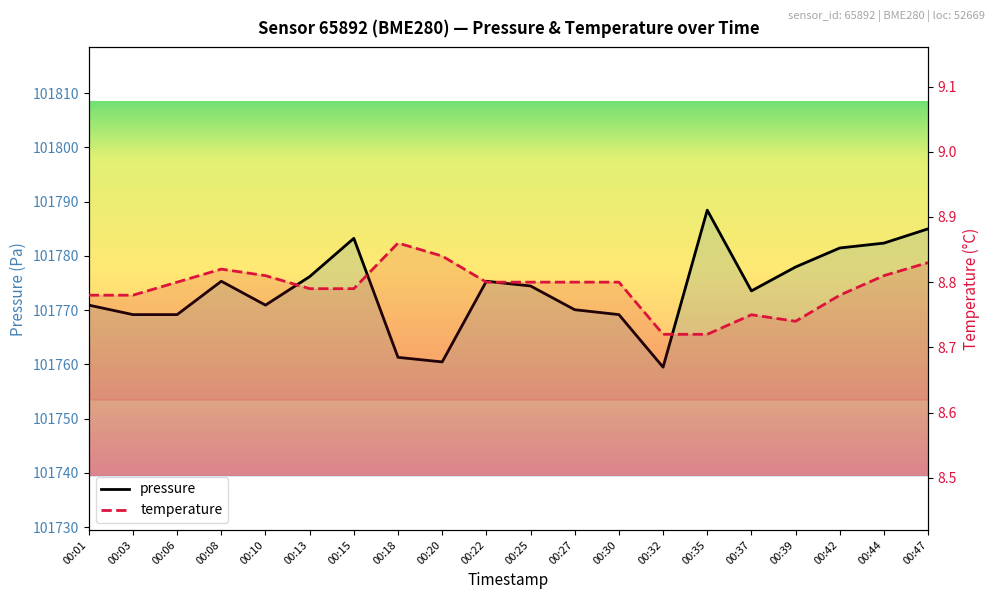

What is the average value of the pressure series?

101773.7